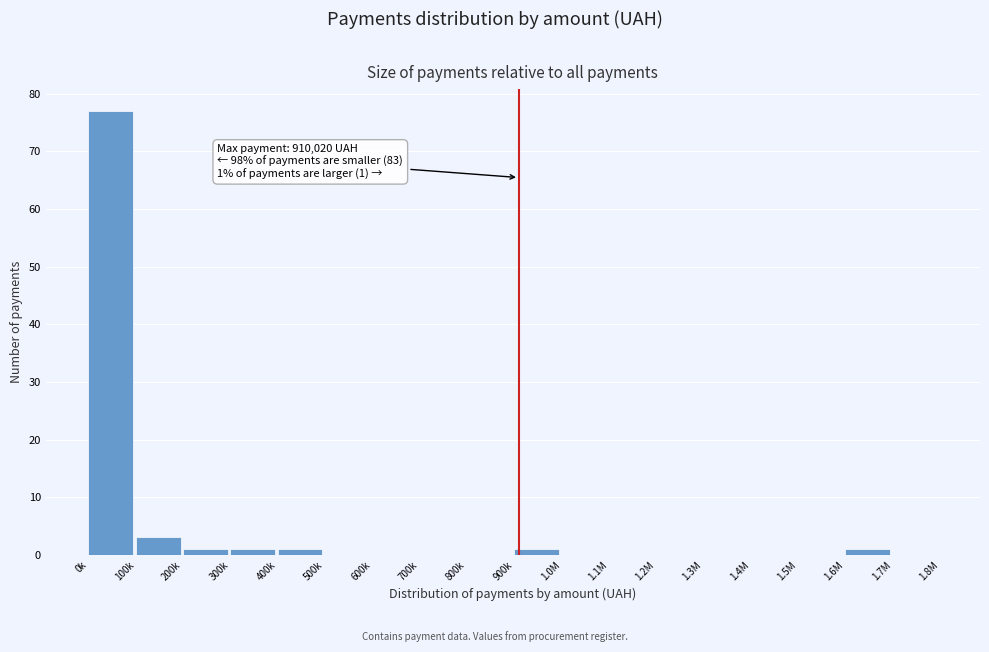

Reading right to left, list all the values displayed in this chart.

1.7M=0	1.6M=1	1.5M=0	1.4M=0	1.3M=0	1.2M=0	1.1M=0	1.0M=0	900k=1	800k=0	700k=0	600k=0	500k=0	400k=1	300k=1	200k=1	100k=3	0k=77